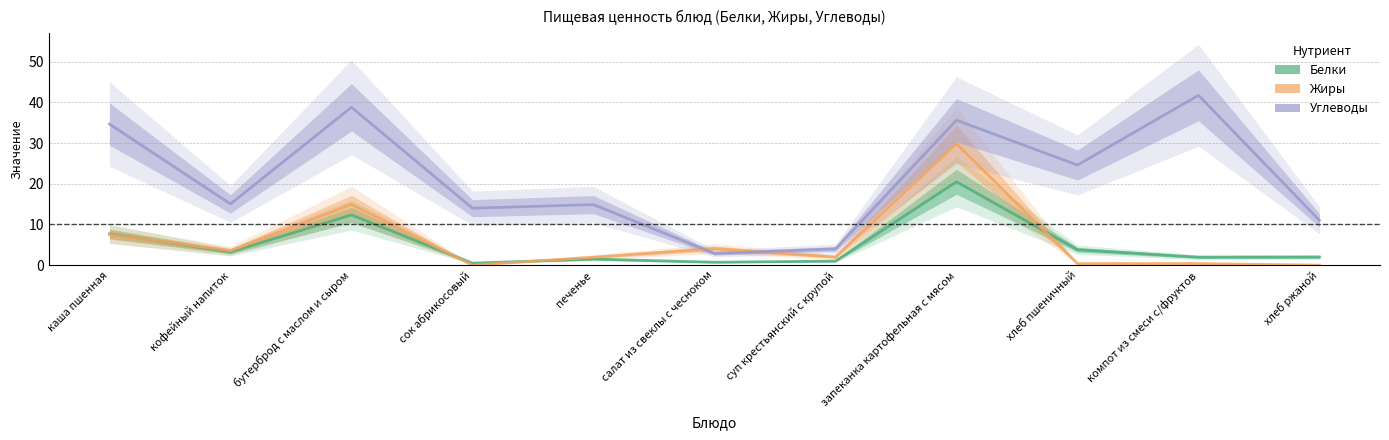

Read the Жиры value at хлеб пшеничный.

0.4